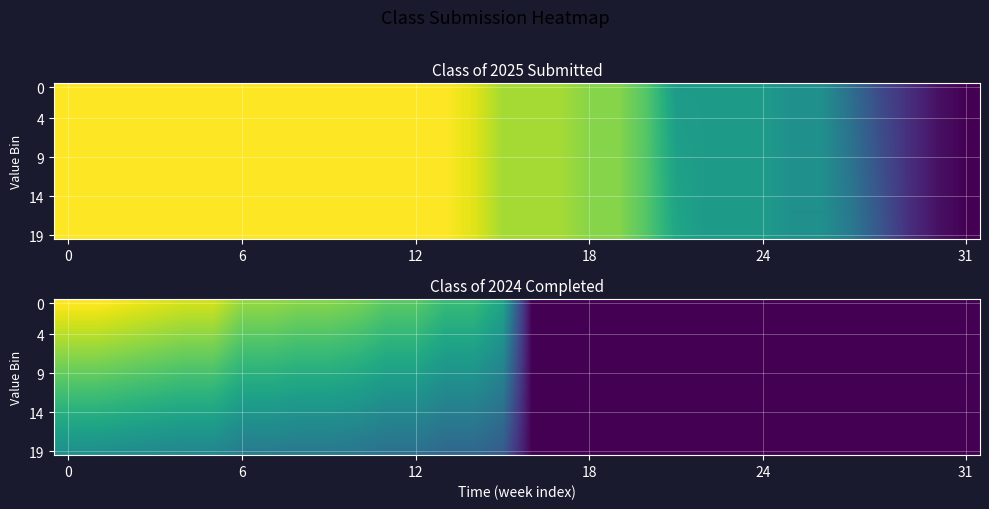

How many distinct data groups are displayed?

20